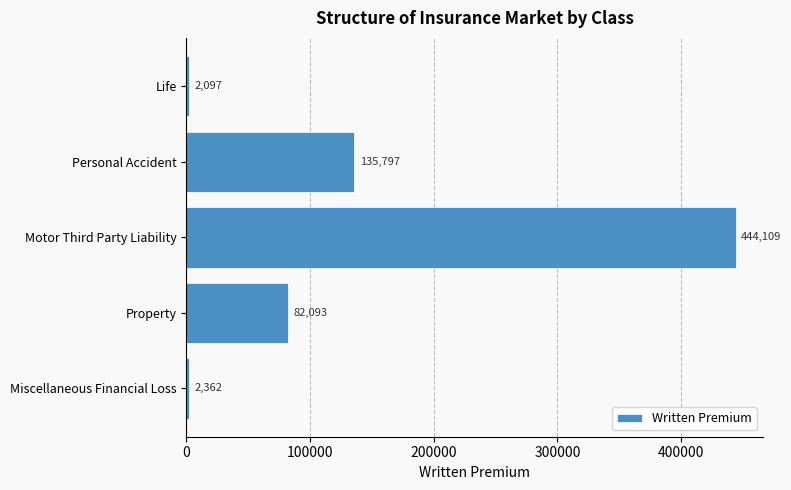

Rank the categories by value from highest to lowest.

Motor Third Party Liability, Personal Accident, Property, Miscellaneous Financial Loss, Life